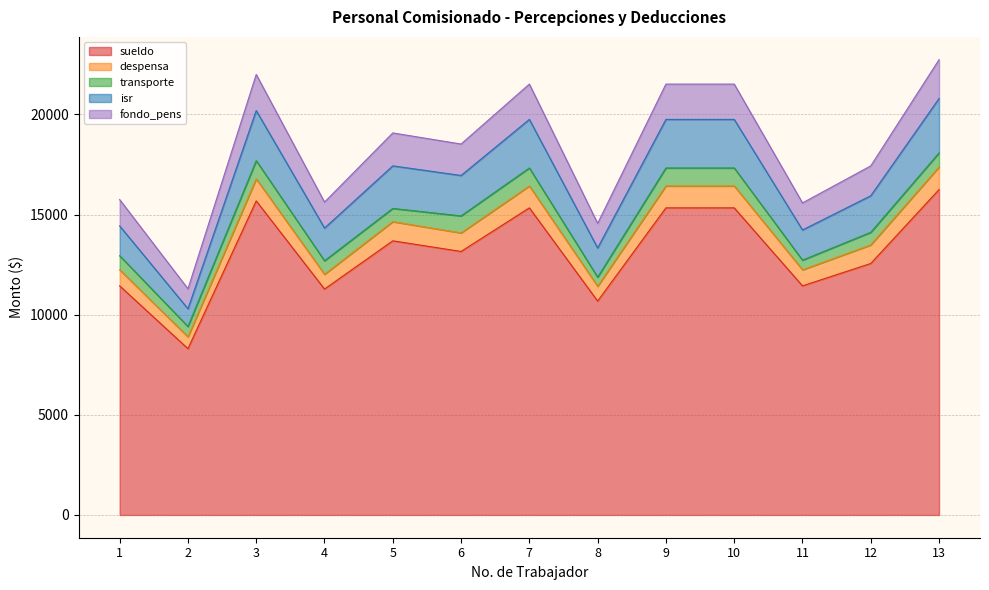

What is the lowest value of the sueldo series?

8302.0